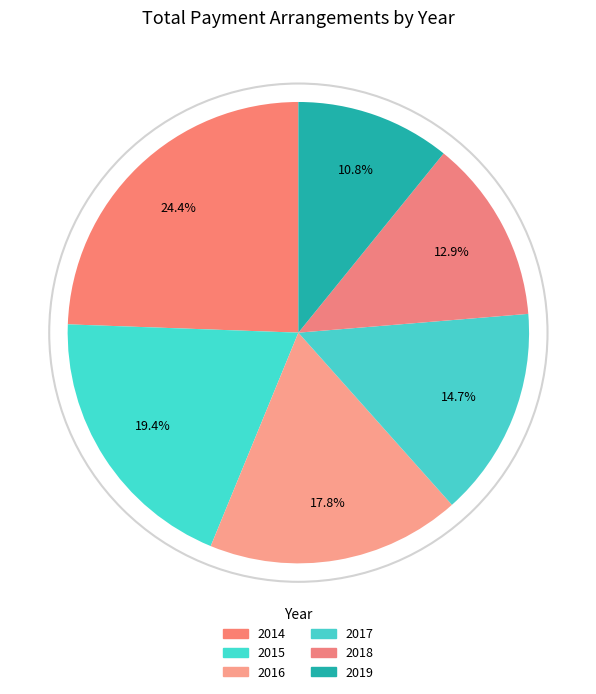

Which category has the smallest portion of the pie?

2019